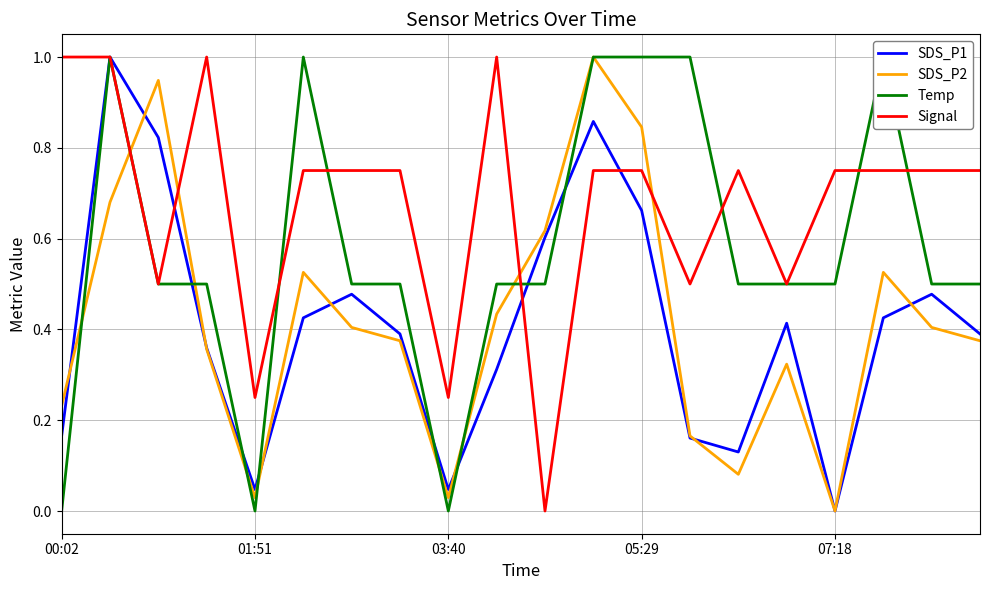

Which category has the lowest value in the SDS_P2 series?

07:18